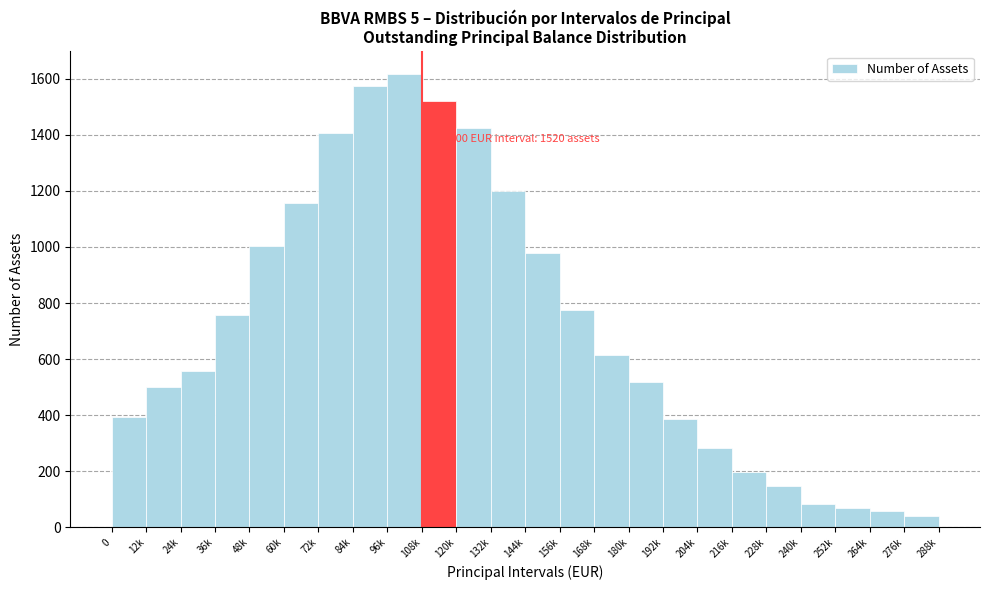

Reading left to right, what are all the values shown in this chart?

395	502	557	756	1005	1157	1407	1572	1616	1520	1423	1201	978	774	613	520	387	283	197	149	85	71	59	39